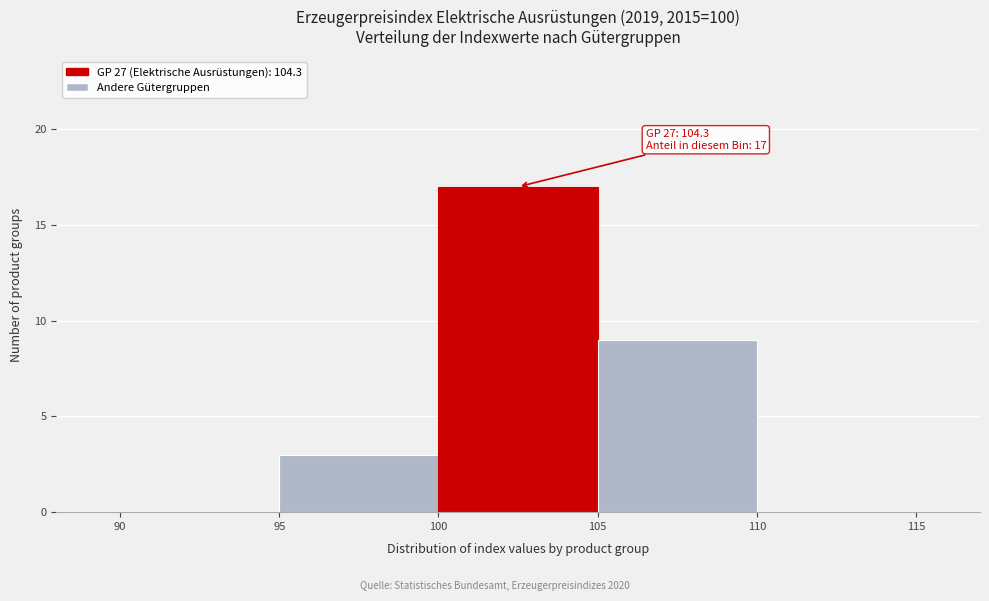

Over which range of the x-axis is the bar tallest?

100 to 105